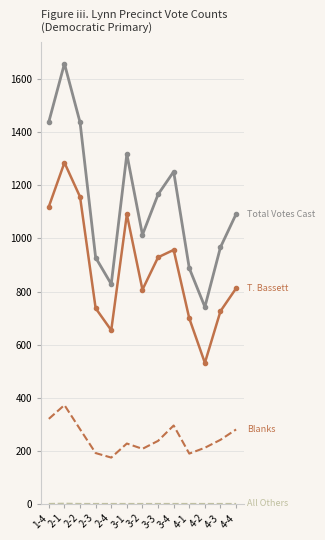

Which label corresponds to the largest value in the chart?

2-1